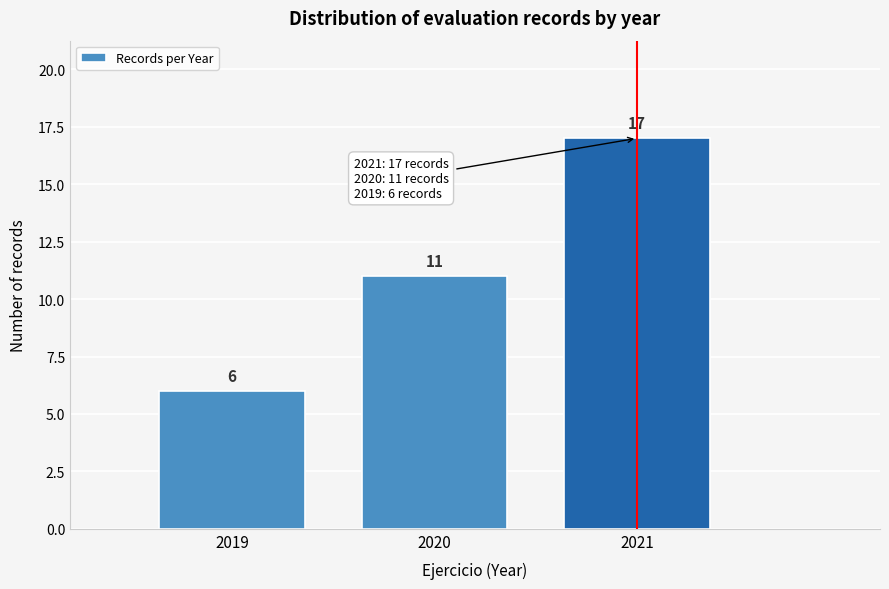

Reading left to right, what are all the values shown in this chart?

6	11	17